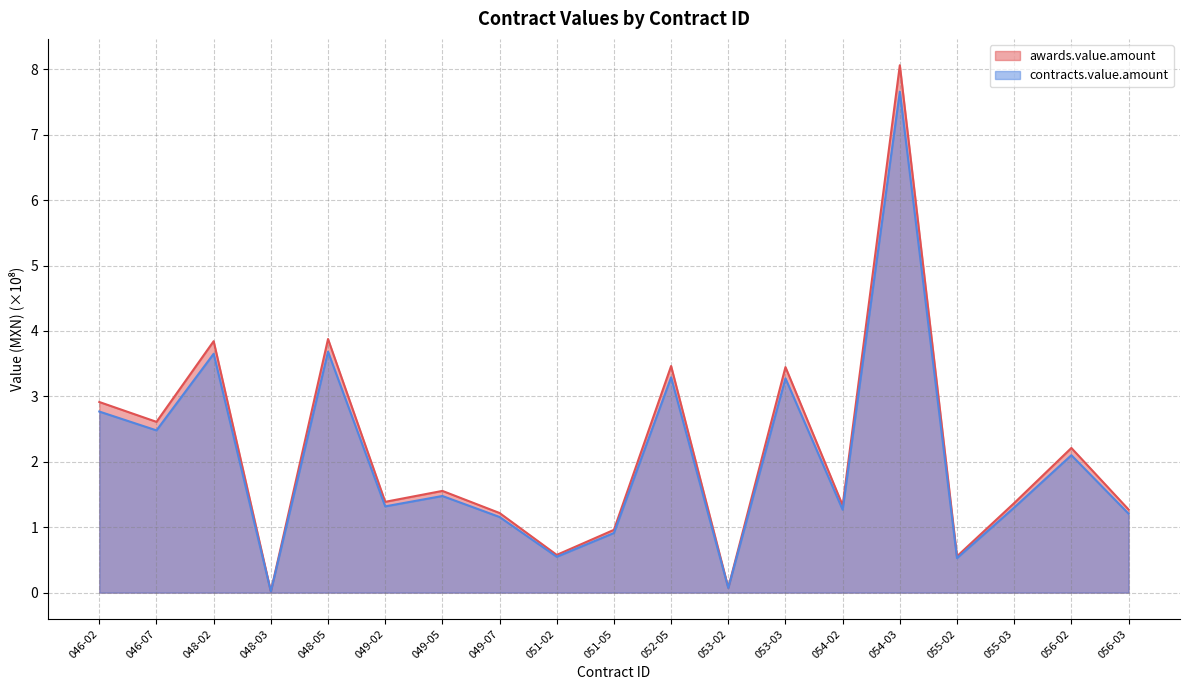

How many data points in contracts.value.amount are less than 1?

5